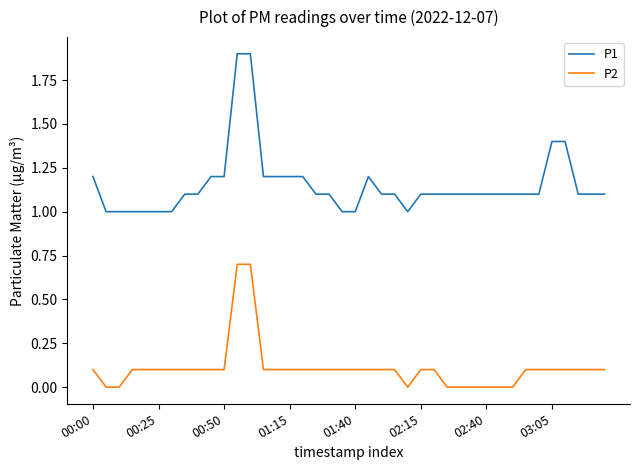

Rank the series by their maximum value, from highest to lowest.

P1, P2